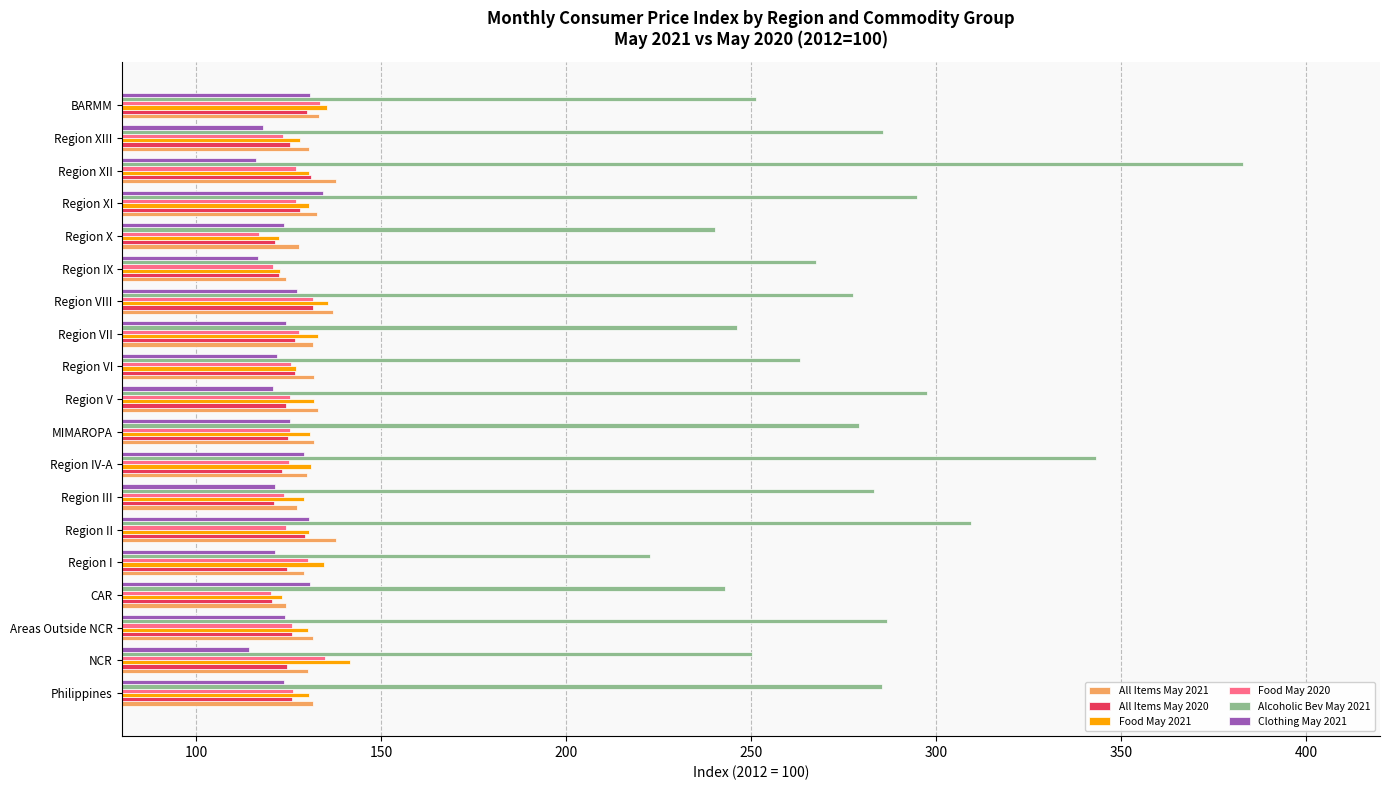

Which series has the largest range (max minus min)?

Alcoholic Bev May 2021